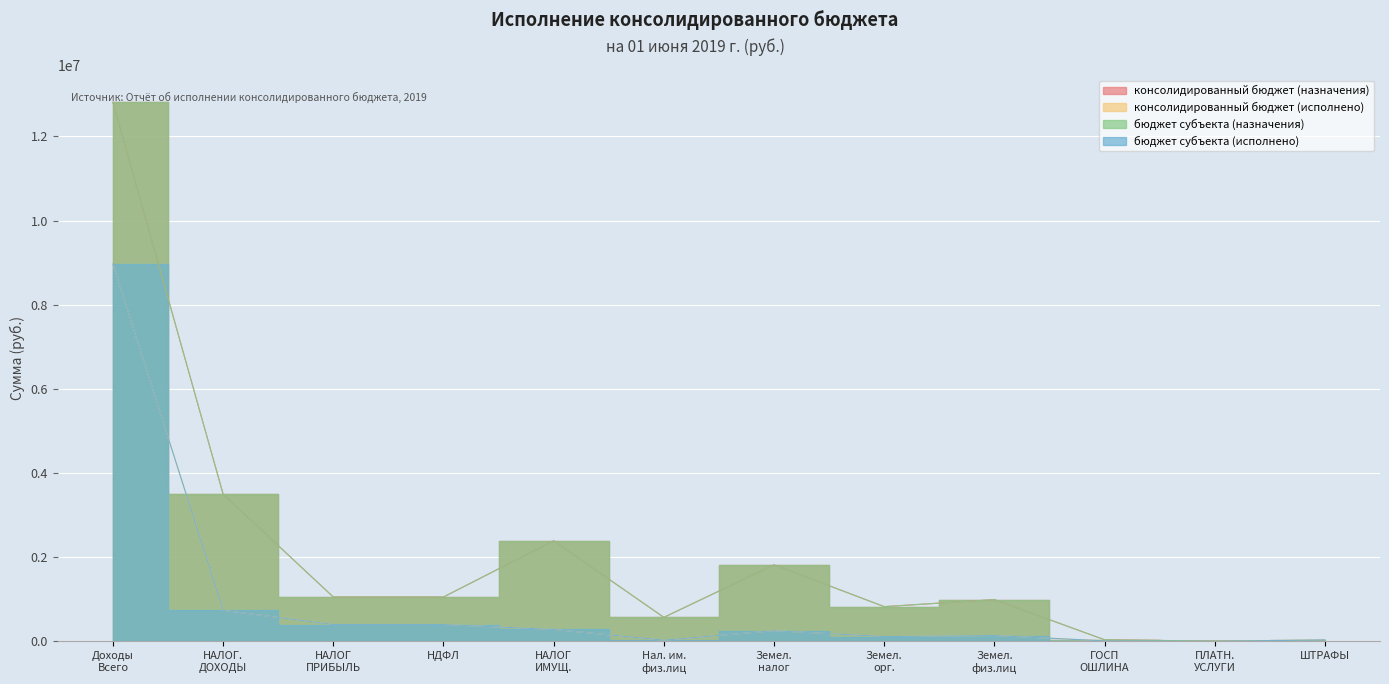

Which has a higher value, Земел. орг. or Земел. налог?

Земел. налог